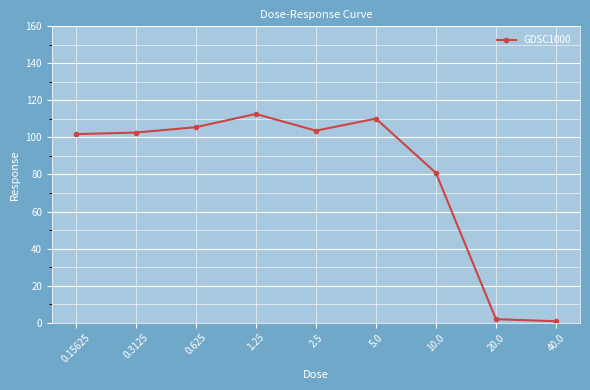

At which label is the value closest to 56?

10.0